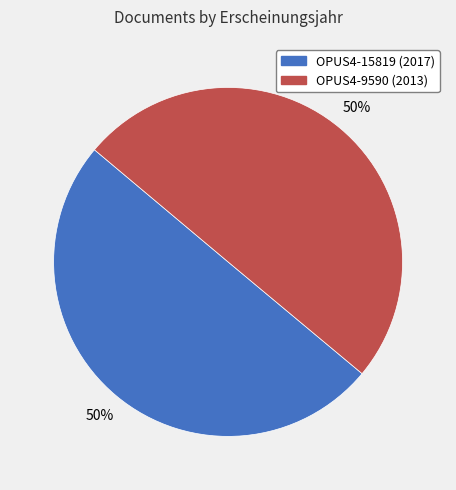

What is the ratio of the value at OPUS4-9590 to the value at OPUS4-15819?

1.0